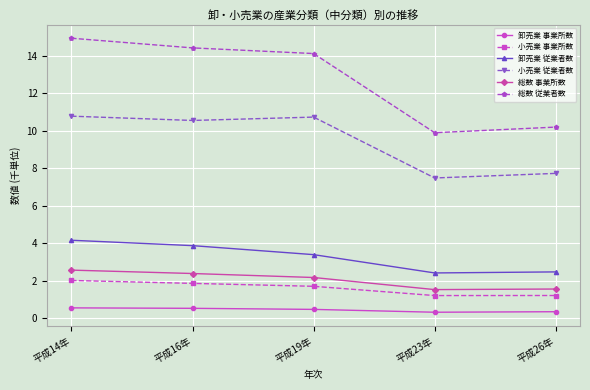

What is the label of the 2nd point from the left?

平成16年